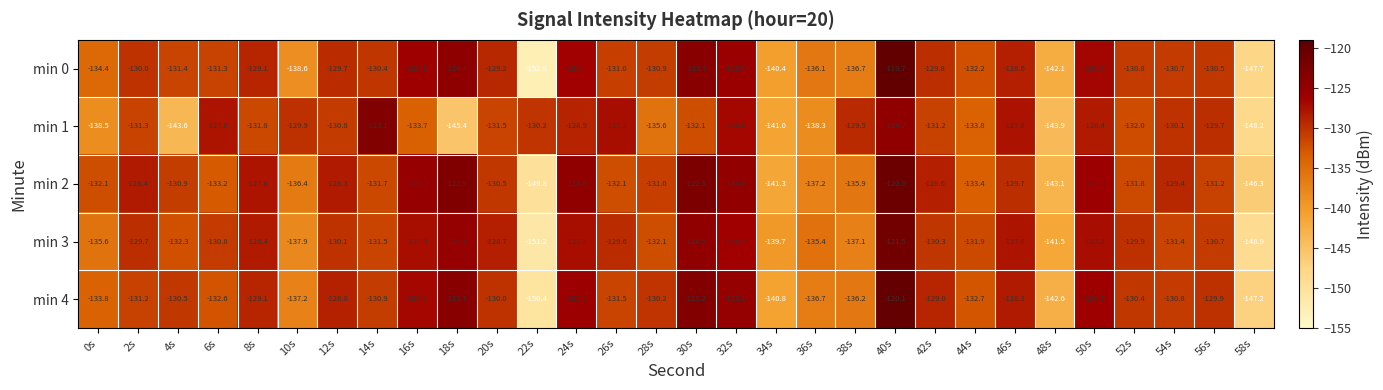

True or false: min 1 has a value of -72.4 at 2s.

False